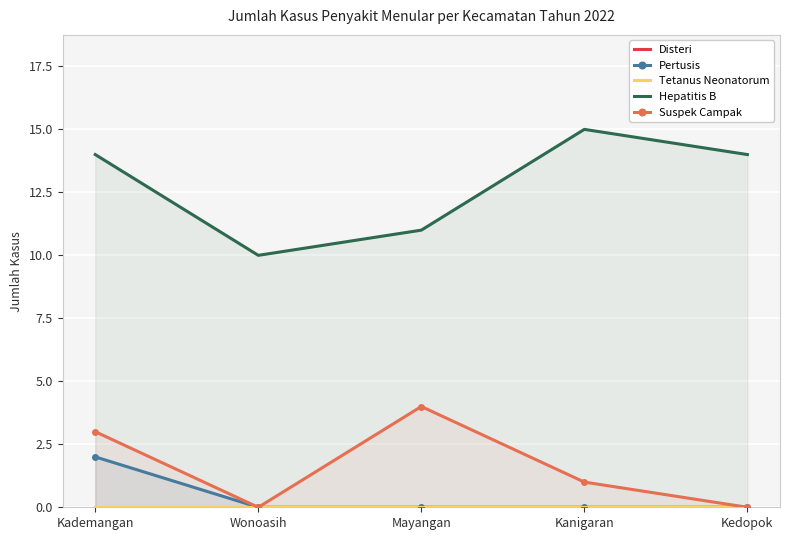

Between Wonoasih and Kanigaran, which series saw the biggest shift?

Hepatitis B